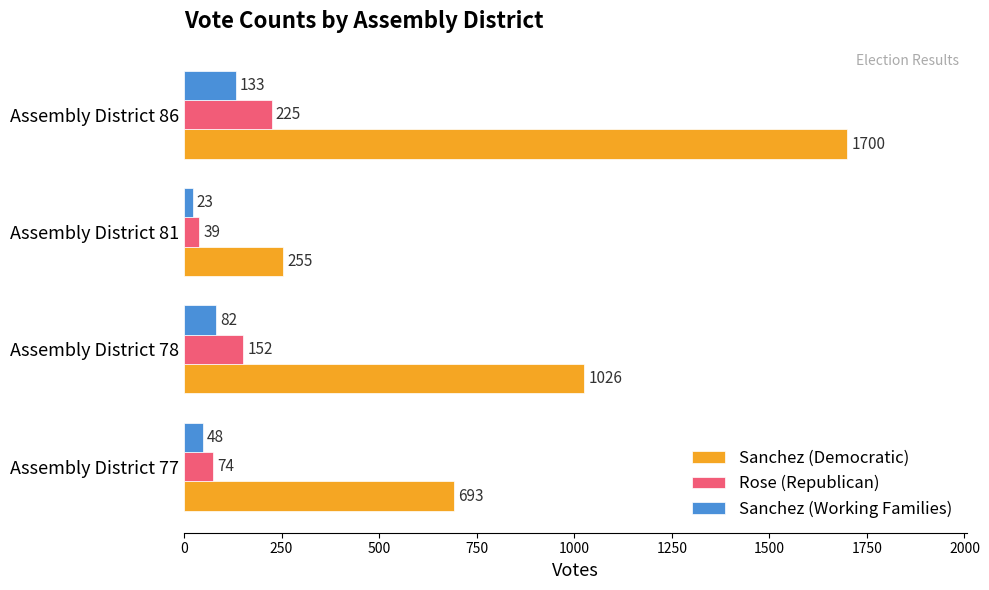

Which series has the widest spread of values?

Sanchez (Democratic)